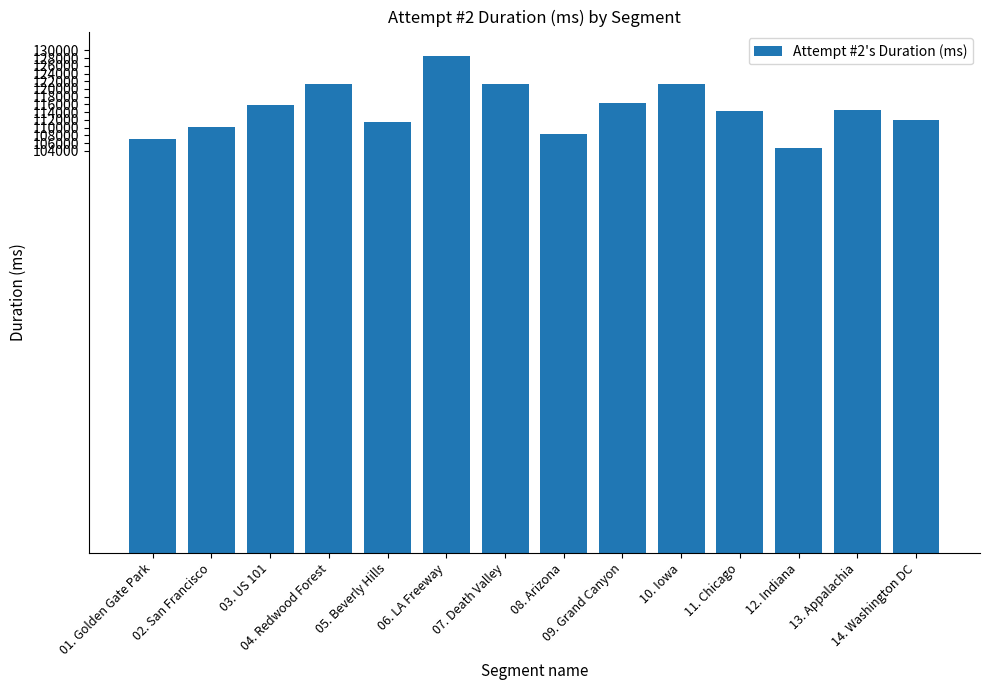

Which label corresponds to the smallest value in the chart?

12. Indiana